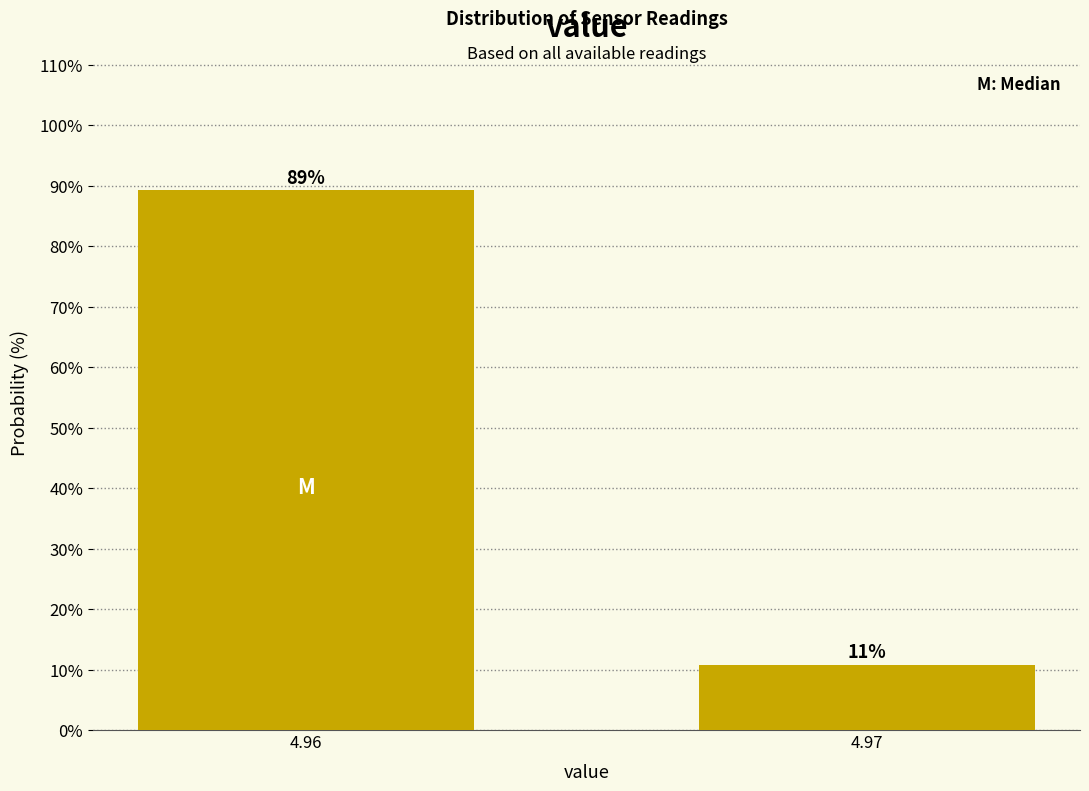

What is the value of the 1st bar from the left?

89.2